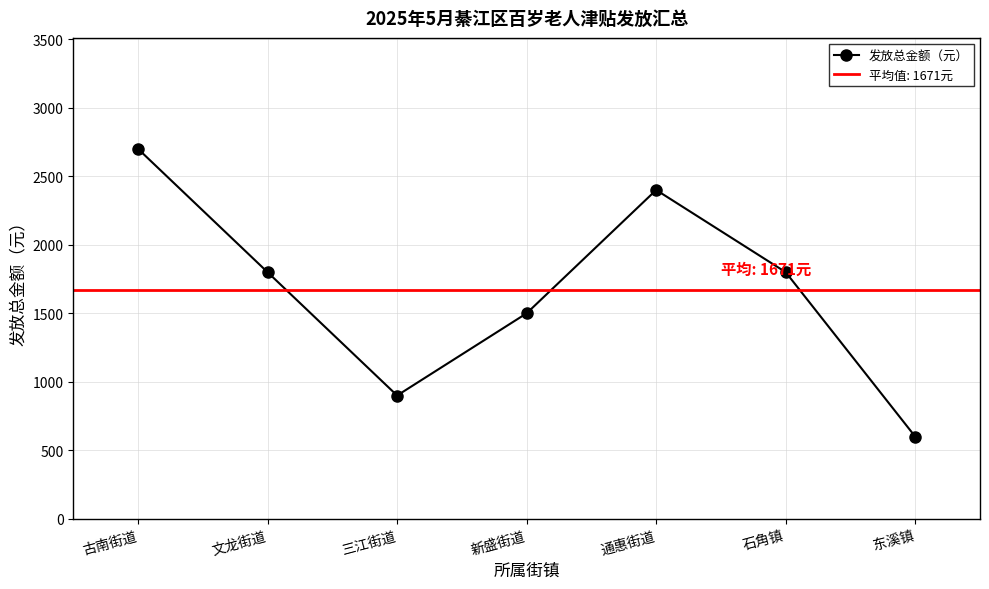

The value at 东溪镇 is 333. True or false?

False